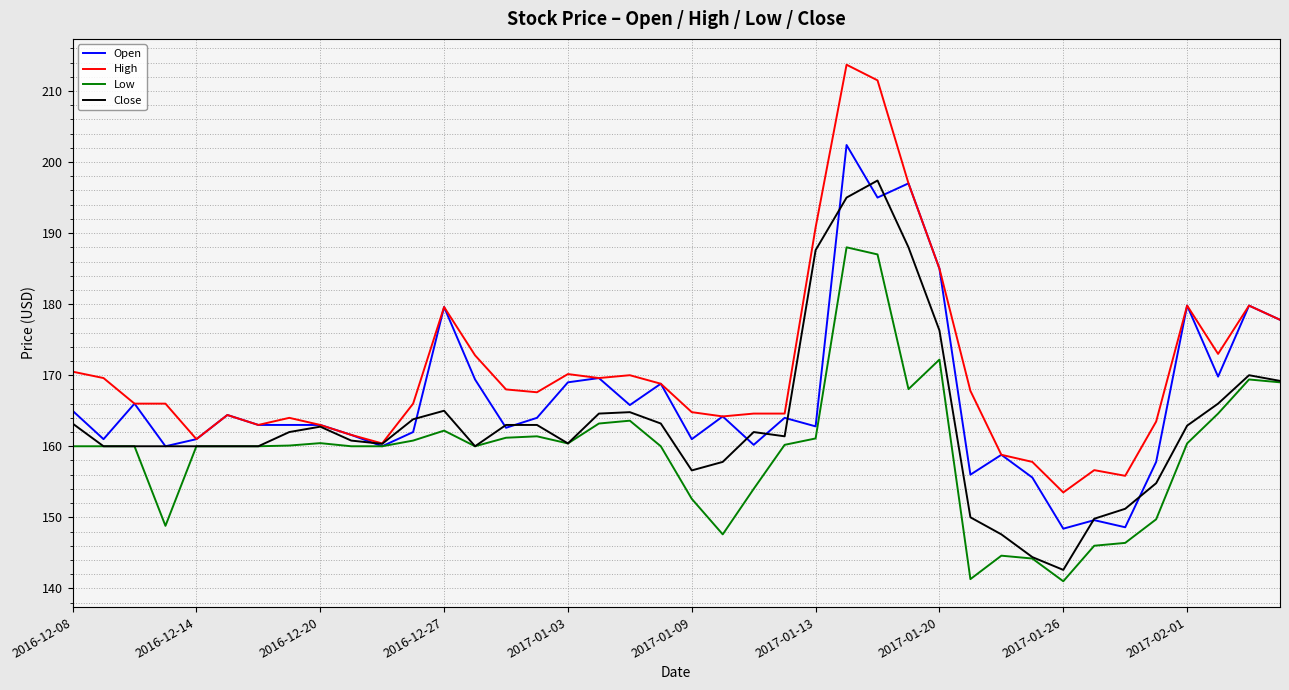

Which series has the largest range (max minus min)?

High